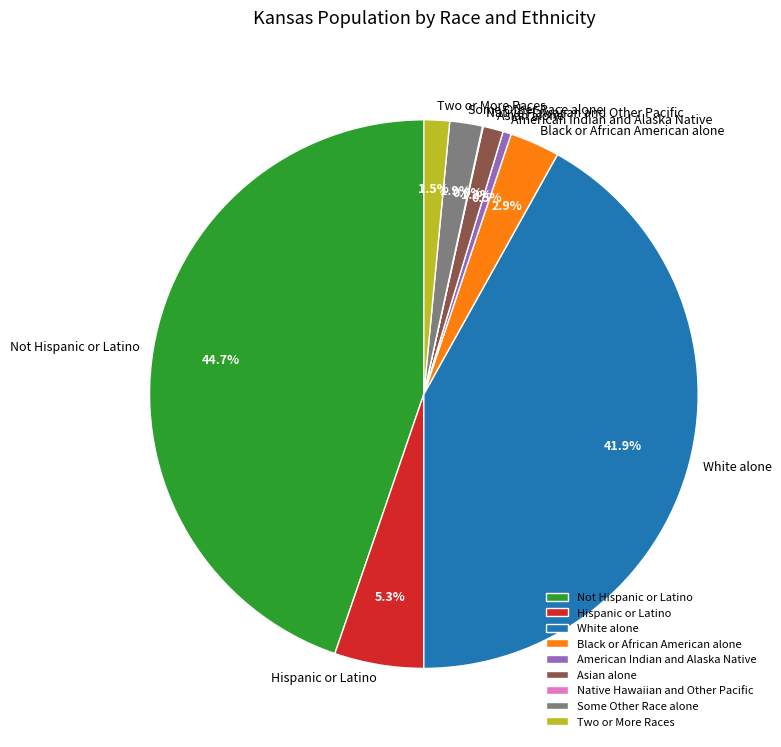

Is there any slice that represents more than half of the pie?

No